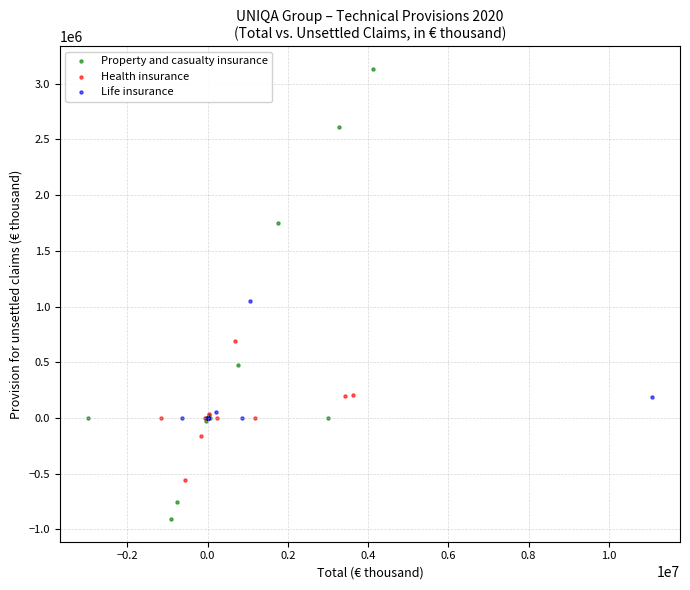

Which series contains the lowest Y value?

Property and casualty insurance